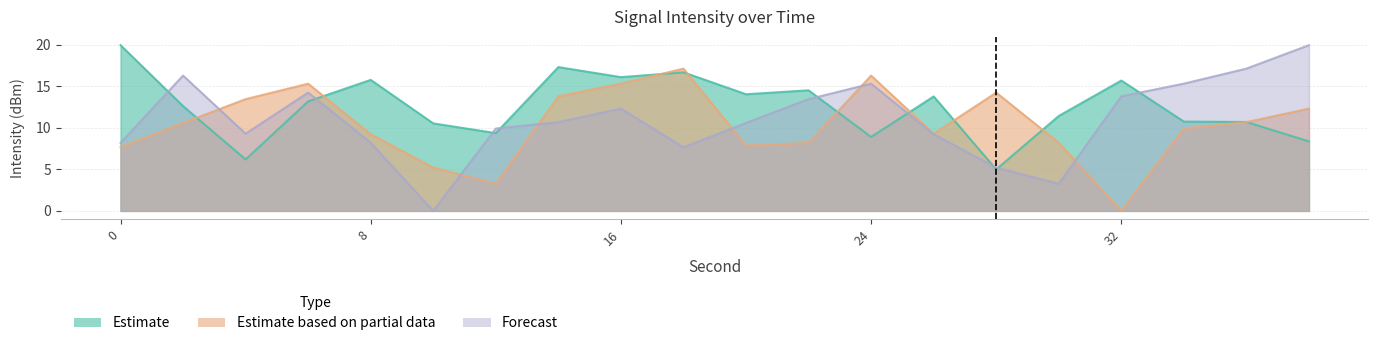

What is the value of the Estimate point at the 9th from the left?

16.1